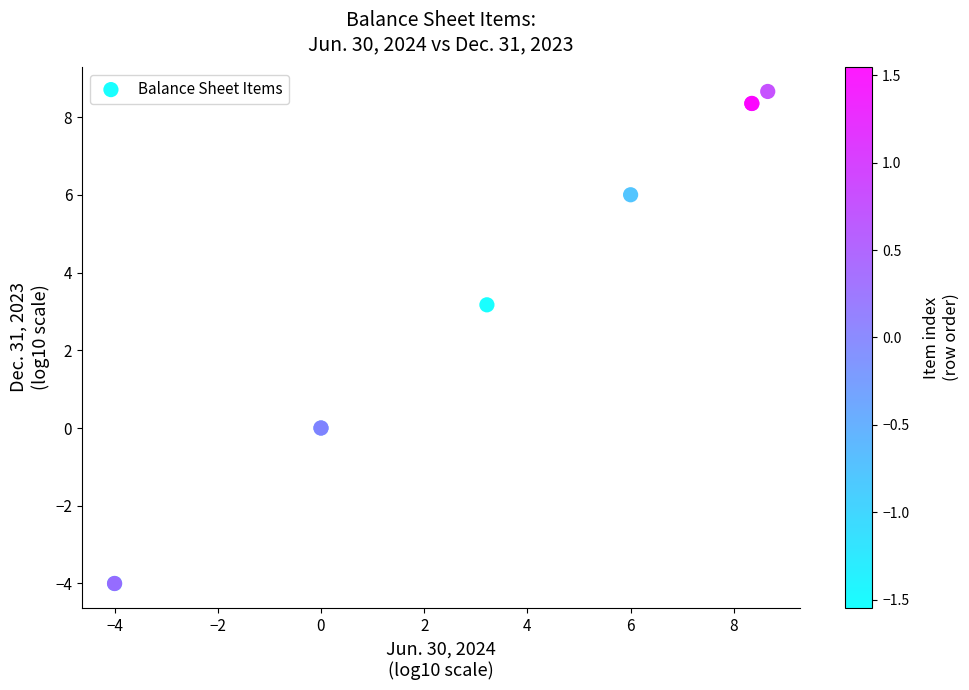

What Y value in the scatter plot is closest to 2?

3.2